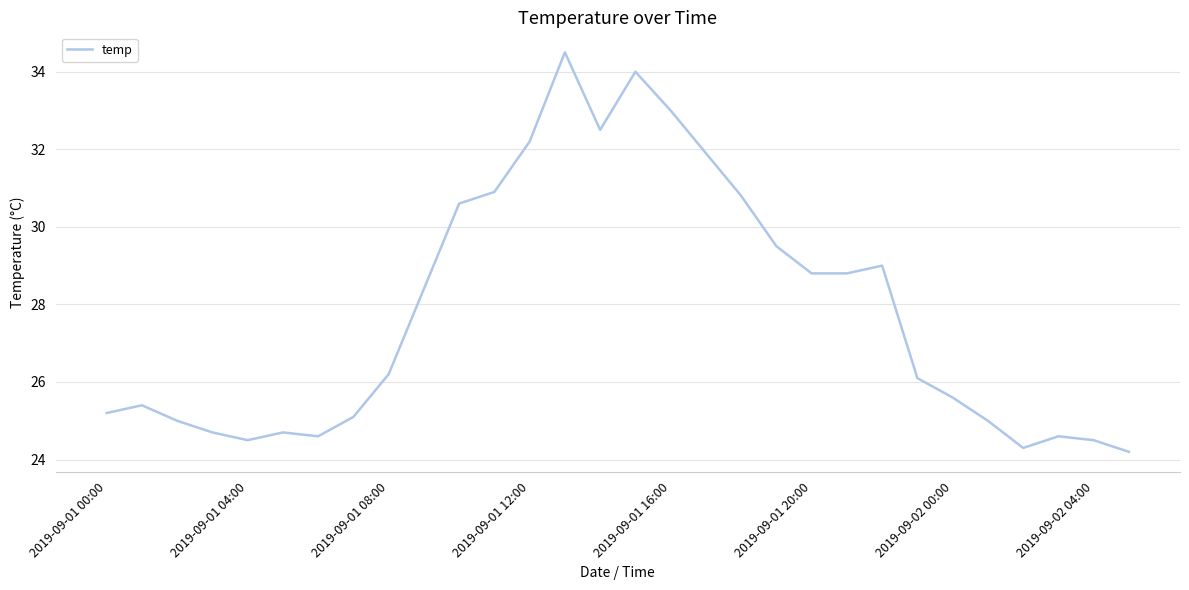

What is the difference between the maximum and minimum values?

10.3